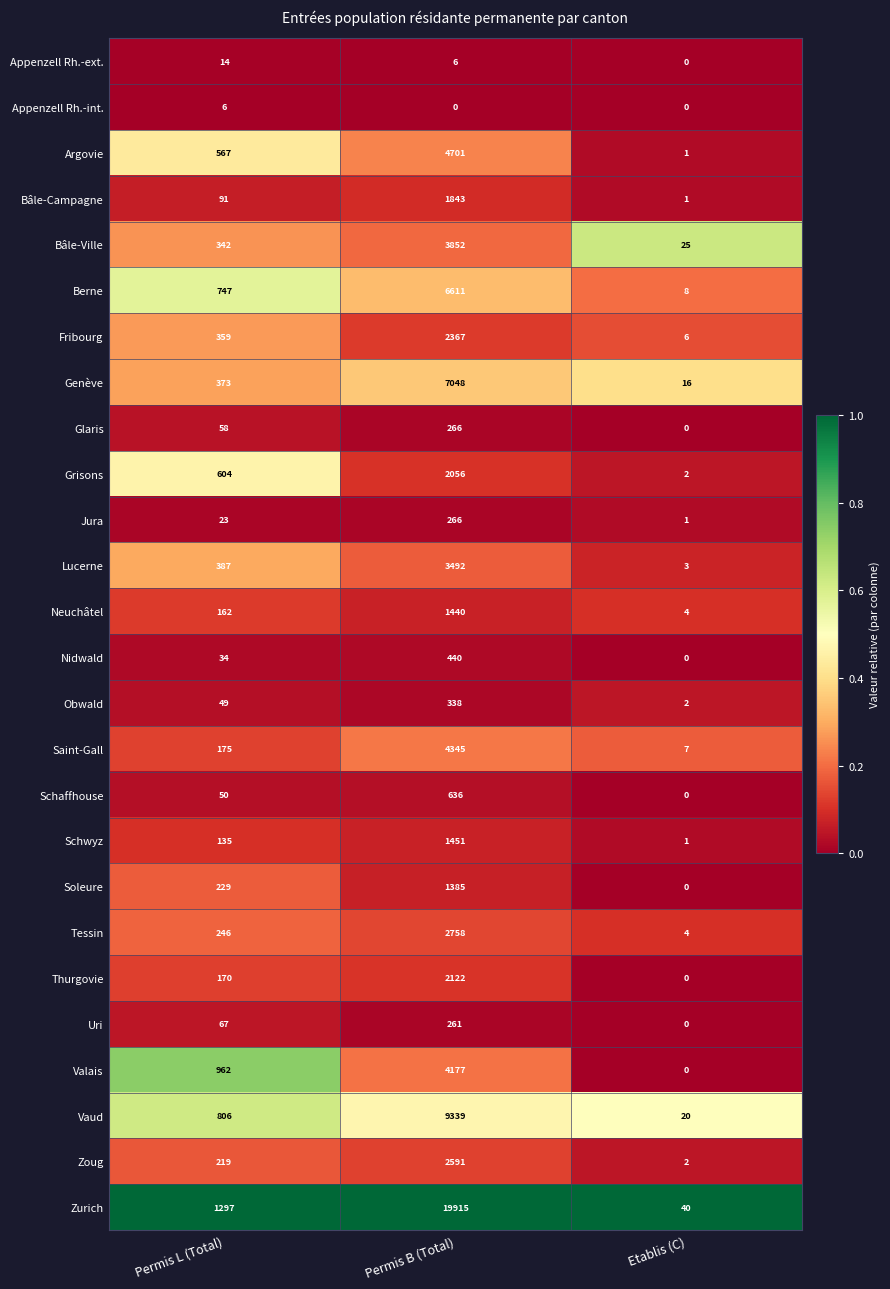

Which series has the largest total across all categories?

Zurich